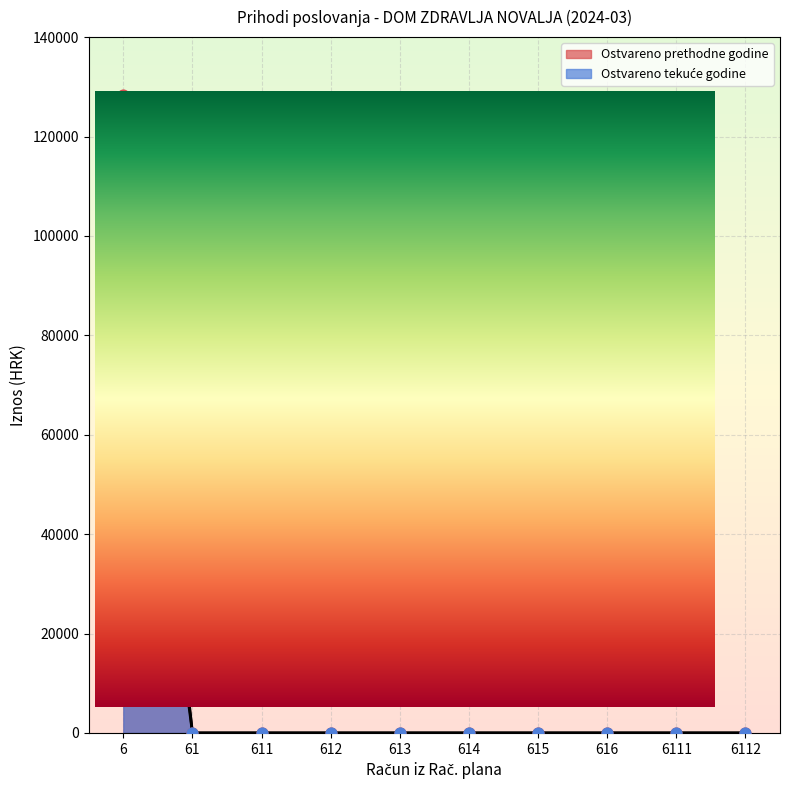

Which series has the largest total across all categories?

Ostvareno u izvještajnom razdoblju prethodne godine